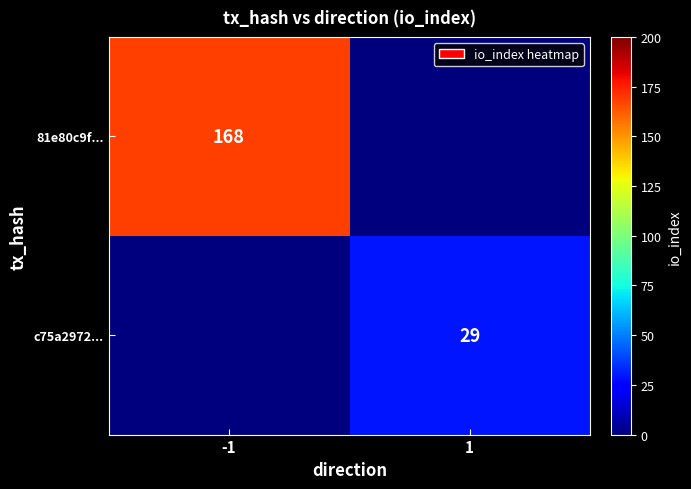

Is the value of c75a2972... at 1 greater than the value of 81e80c9f... at -1?

No